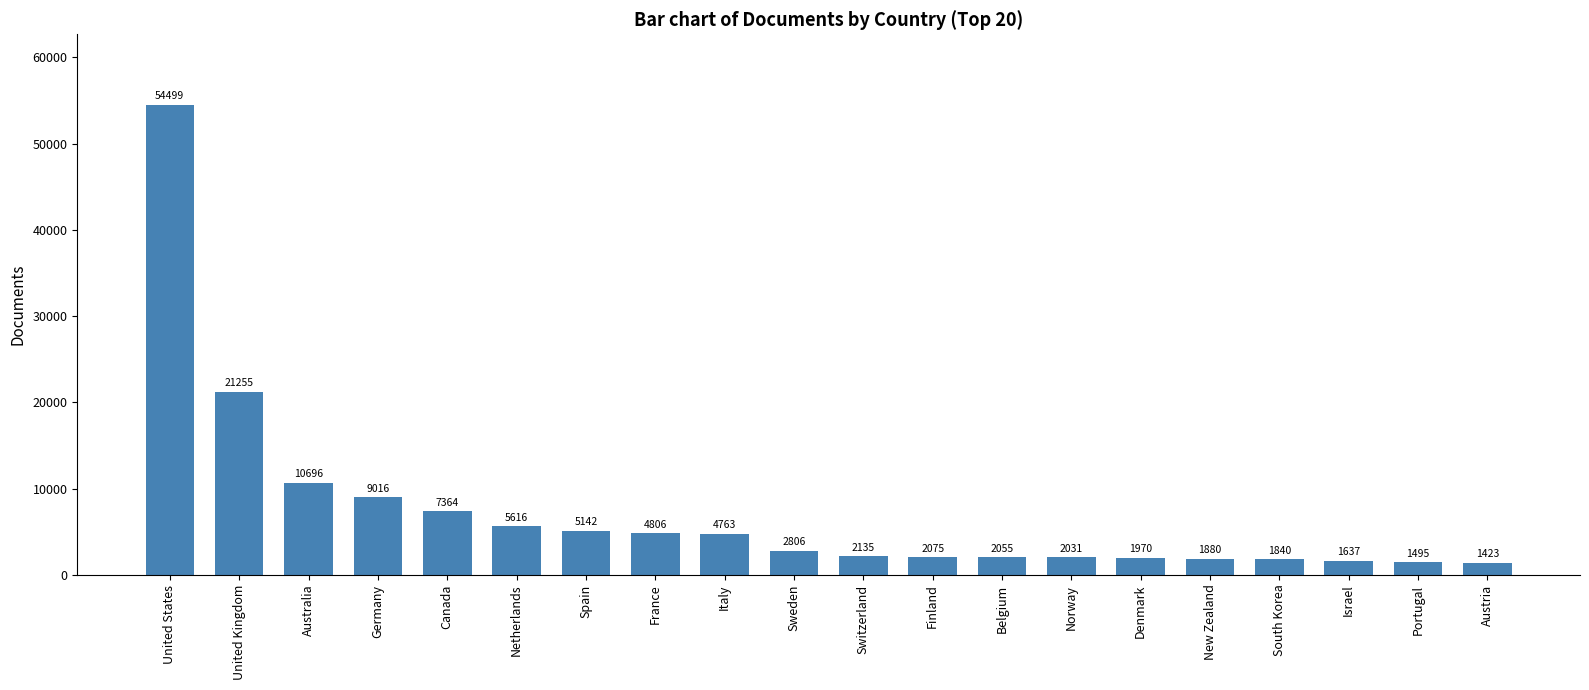

Rank the categories by value from highest to lowest.

United States, United Kingdom, Australia, Germany, Canada, Netherlands, Spain, France, Italy, Sweden, Switzerland, Finland, Belgium, Norway, Denmark, New Zealand, South Korea, Israel, Portugal, Austria